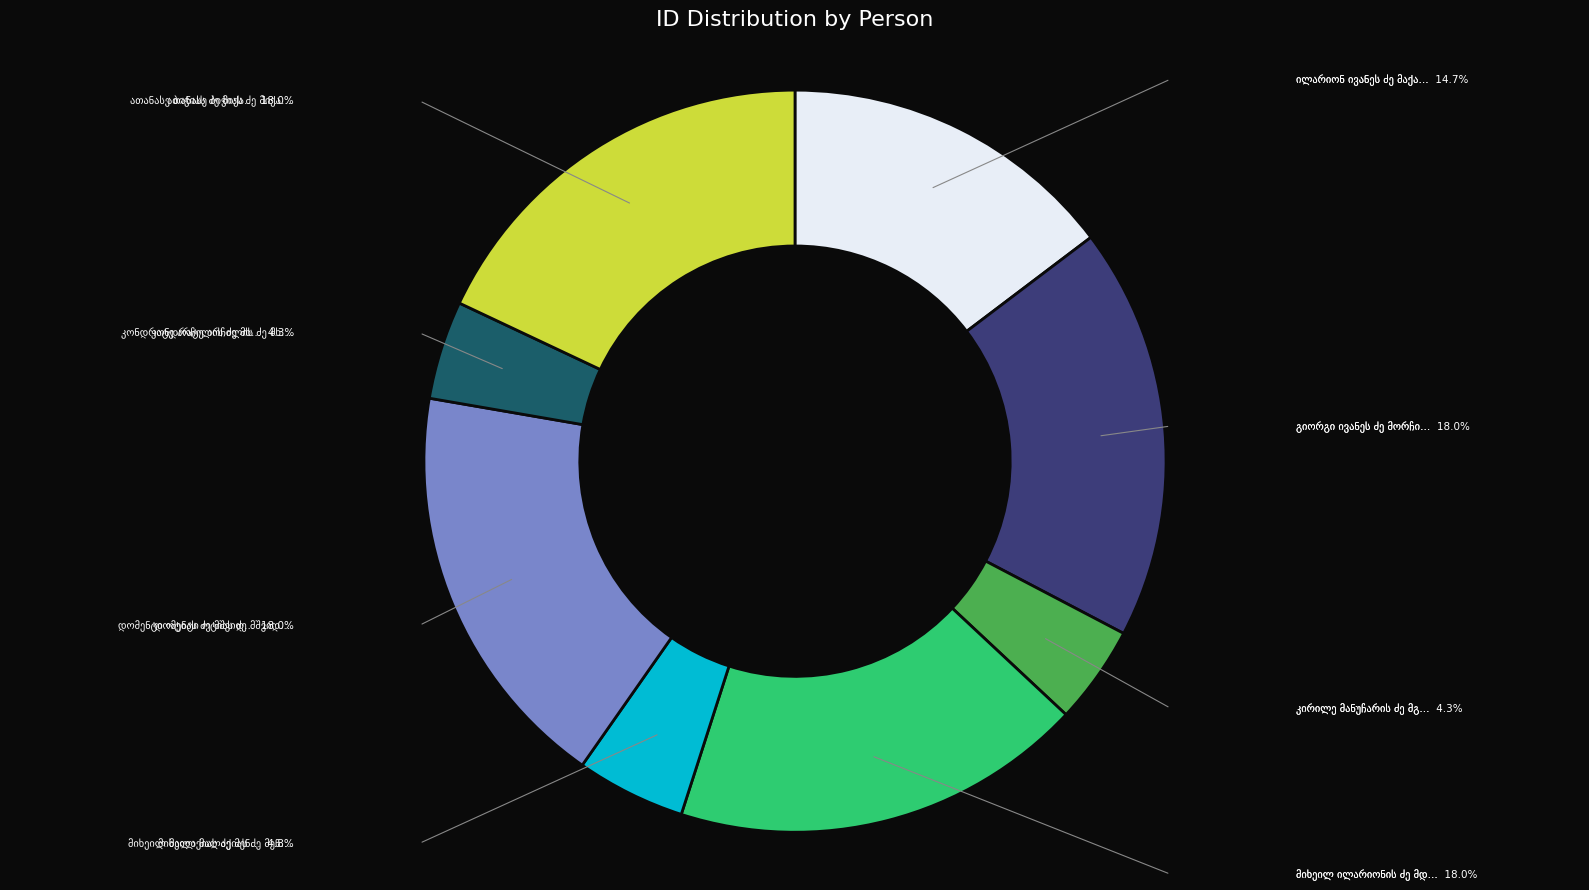

Is there any slice that represents more than half of the pie?

No